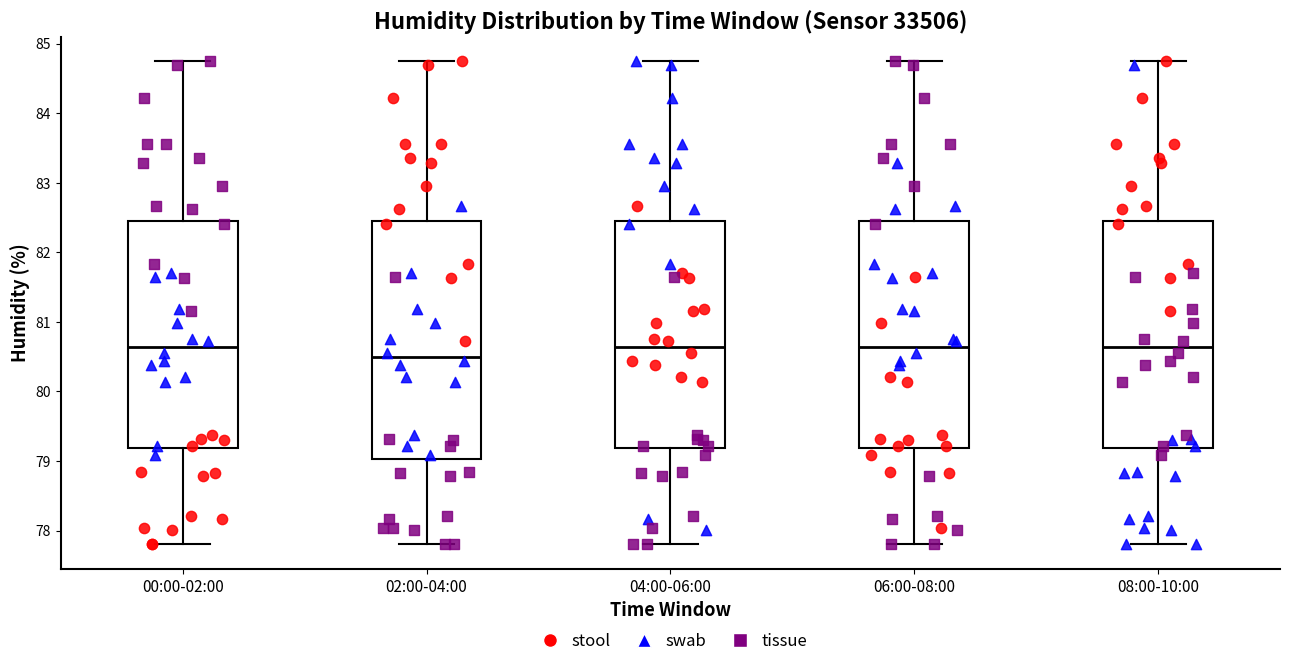

Reading left to right, read every box against the y-axis: the position of its median line, the range the box covers, and the ends of its whiskers. The values are not printed on the chart, so give them approximately, as read against the axis.

00:00-02:00: median 80.6, box 79.2 to 82.5, whiskers 77.8 to 84.8
02:00-04:00: median 80.5, box 79.0 to 82.5, whiskers 77.8 to 84.8
04:00-06:00: median 80.6, box 79.2 to 82.5, whiskers 77.8 to 84.8
06:00-08:00: median 80.6, box 79.2 to 82.5, whiskers 77.8 to 84.8
08:00-10:00: median 80.6, box 79.2 to 82.5, whiskers 77.8 to 84.8